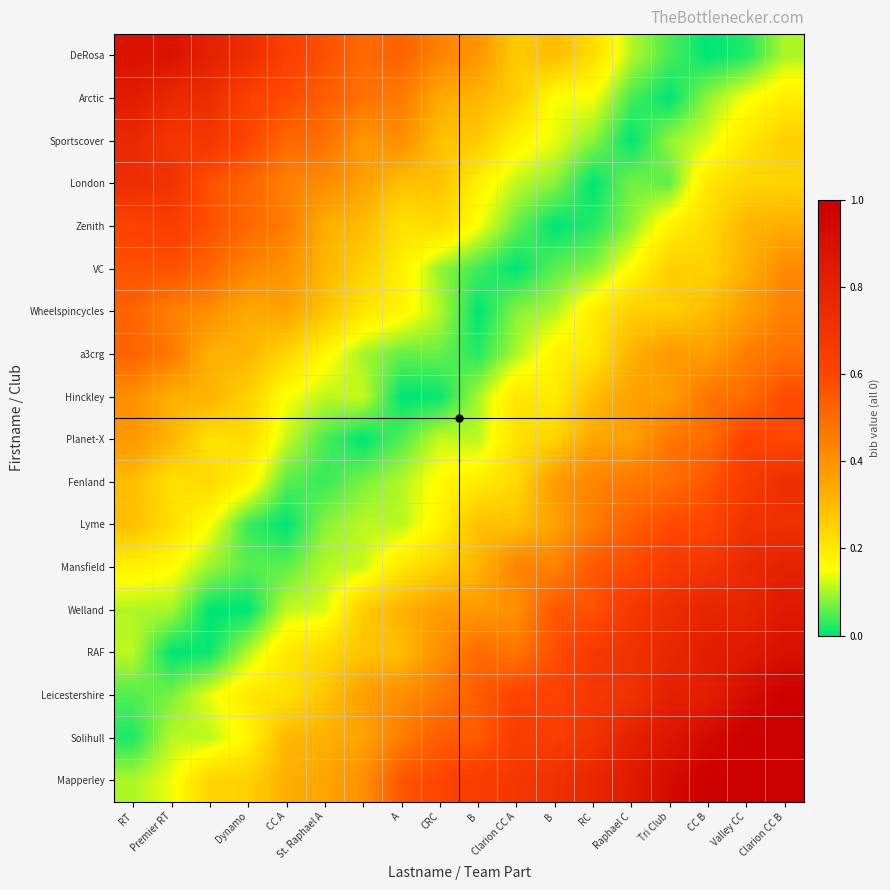

How many distinct data groups are displayed?

18